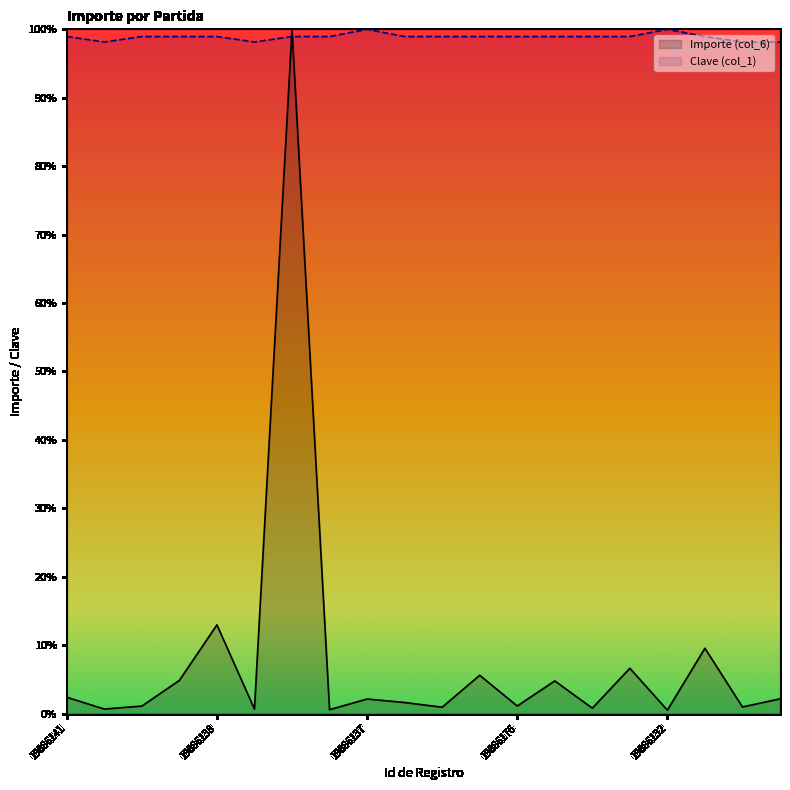

List the series in order of their peak value, lowest first.

Importe (col_6), Clave (col_1)